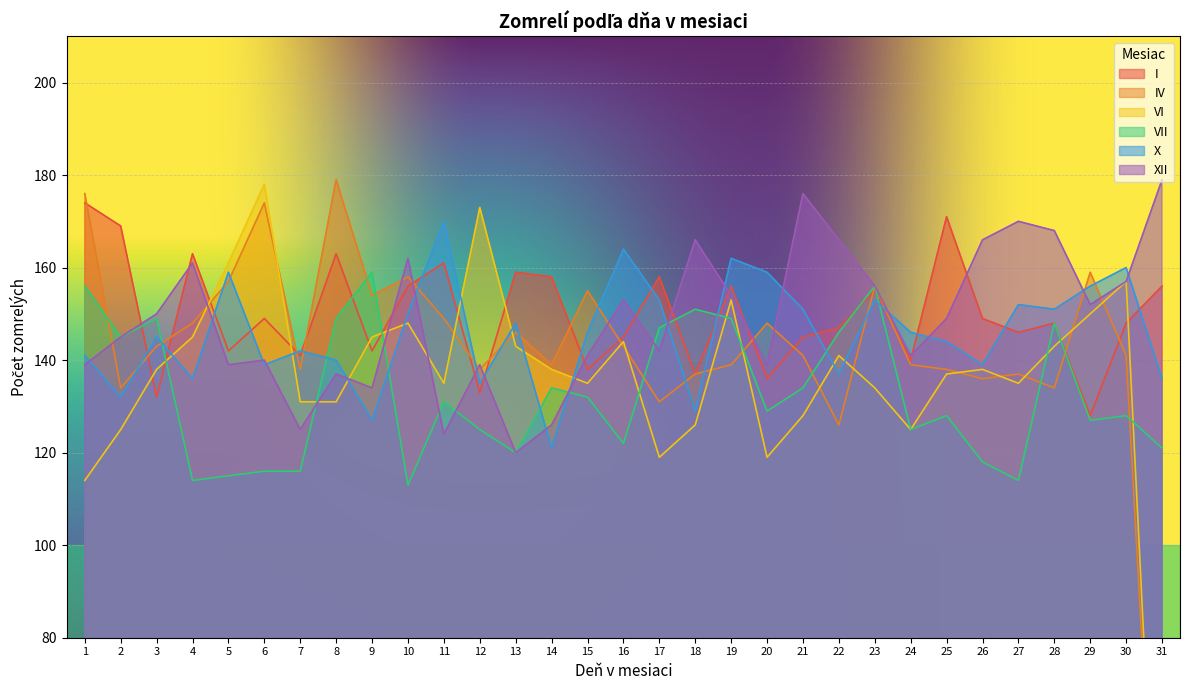

How many interior local peaks does the X series have?

10